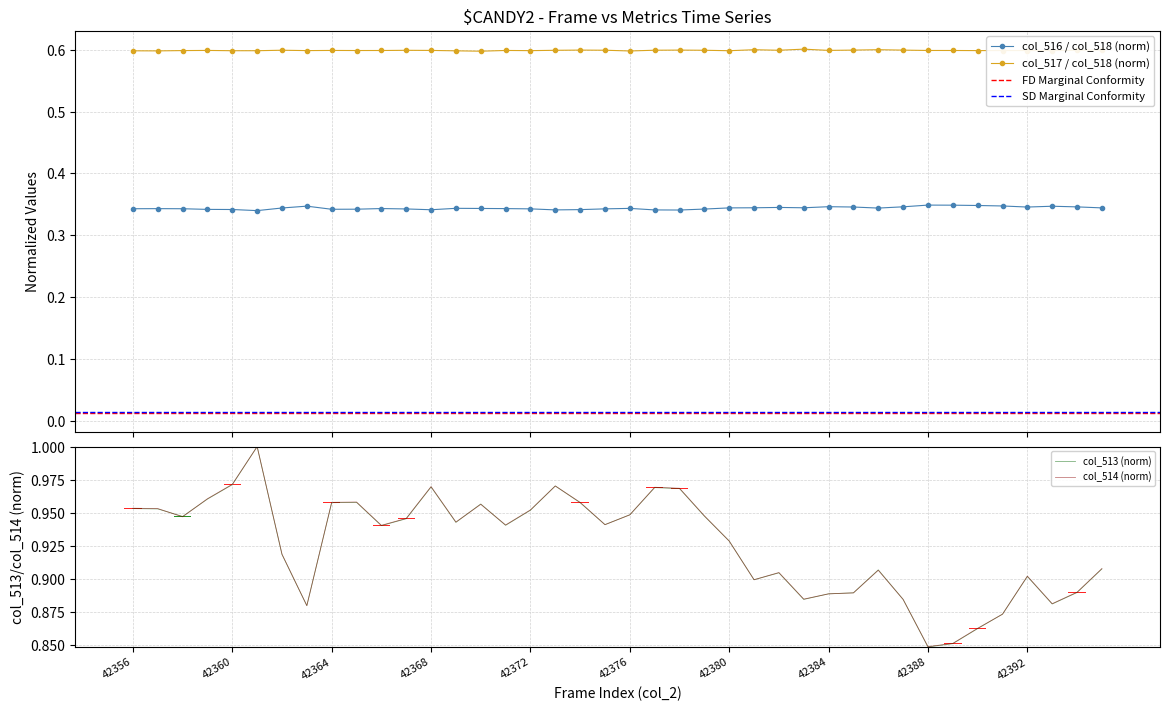

Which category has the highest value across all series?

42383